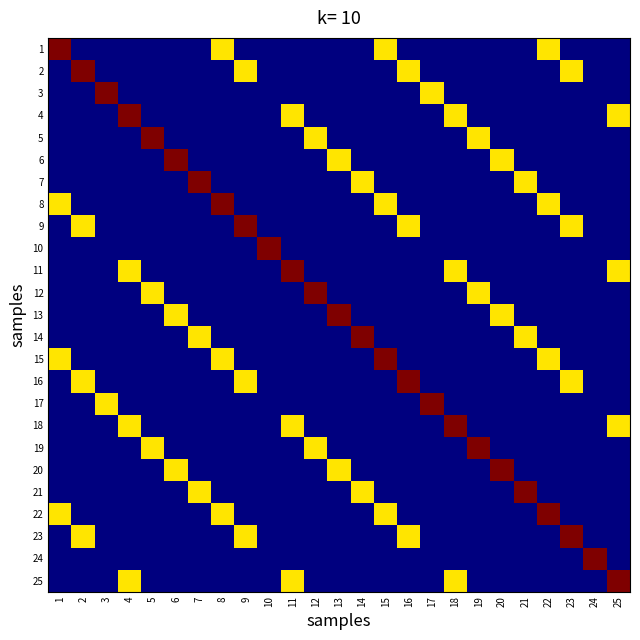

Reading right to left, list all the values displayed in this chart.

1: 25=0.0	24=0.0	23=0.0	22=0.7	21=0.0	20=0.0	19=0.0	18=0.0	17=0.0	16=0.0	15=0.7	14=0.0	13=0.0	12=0.0	11=0.0	10=0.0	9=0.0	8=0.7	7=0.0	6=0.0	5=0.0	4=0.0	3=0.0	2=0.0	1=1.0
2: 25=0.0	24=0.0	23=0.7	22=0.0	21=0.0	20=0.0	19=0.0	18=0.0	17=0.0	16=0.7	15=0.0	14=0.0	13=0.0	12=0.0	11=0.0	10=0.0	9=0.7	8=0.0	7=0.0	6=0.0	5=0.0	4=0.0	3=0.0	2=1.0	1=0.0
3: 25=0.0	24=0.0	23=0.0	22=0.0	21=0.0	20=0.0	19=0.0	18=0.0	17=0.7	16=0.0	15=0.0	14=0.0	13=0.0	12=0.0	11=0.0	10=0.0	9=0.0	8=0.0	7=0.0	6=0.0	5=0.0	4=0.0	3=1.0	2=0.0	1=0.0
4: 25=0.7	24=0.0	23=0.0	22=0.0	21=0.0	20=0.0	19=0.0	18=0.7	17=0.0	16=0.0	15=0.0	14=0.0	13=0.0	12=0.0	11=0.7	10=0.0	9=0.0	8=0.0	7=0.0	6=0.0	5=0.0	4=1.0	3=0.0	2=0.0	1=0.0
5: 25=0.0	24=0.0	23=0.0	22=0.0	21=0.0	20=0.0	19=0.7	18=0.0	17=0.0	16=0.0	15=0.0	14=0.0	13=0.0	12=0.7	11=0.0	10=0.0	9=0.0	8=0.0	7=0.0	6=0.0	5=1.0	4=0.0	3=0.0	2=0.0	1=0.0
6: 25=0.0	24=0.0	23=0.0	22=0.0	21=0.0	20=0.7	19=0.0	18=0.0	17=0.0	16=0.0	15=0.0	14=0.0	13=0.7	12=0.0	11=0.0	10=0.0	9=0.0	8=0.0	7=0.0	6=1.0	5=0.0	4=0.0	3=0.0	2=0.0	1=0.0
7: 25=0.0	24=0.0	23=0.0	22=0.0	21=0.7	20=0.0	19=0.0	18=0.0	17=0.0	16=0.0	15=0.0	14=0.7	13=0.0	12=0.0	11=0.0	10=0.0	9=0.0	8=0.0	7=1.0	6=0.0	5=0.0	4=0.0	3=0.0	2=0.0	1=0.0
8: 25=0.0	24=0.0	23=0.0	22=0.7	21=0.0	20=0.0	19=0.0	18=0.0	17=0.0	16=0.0	15=0.7	14=0.0	13=0.0	12=0.0	11=0.0	10=0.0	9=0.0	8=1.0	7=0.0	6=0.0	5=0.0	4=0.0	3=0.0	2=0.0	1=0.7
9: 25=0.0	24=0.0	23=0.7	22=0.0	21=0.0	20=0.0	19=0.0	18=0.0	17=0.0	16=0.7	15=0.0	14=0.0	13=0.0	12=0.0	11=0.0	10=0.0	9=1.0	8=0.0	7=0.0	6=0.0	5=0.0	4=0.0	3=0.0	2=0.7	1=0.0
10: 25=0.0	24=0.0	23=0.0	22=0.0	21=0.0	20=0.0	19=0.0	18=0.0	17=0.0	16=0.0	15=0.0	14=0.0	13=0.0	12=0.0	11=0.0	10=1.0	9=0.0	8=0.0	7=0.0	6=0.0	5=0.0	4=0.0	3=0.0	2=0.0	1=0.0
11: 25=0.7	24=0.0	23=0.0	22=0.0	21=0.0	20=0.0	19=0.0	18=0.7	17=0.0	16=0.0	15=0.0	14=0.0	13=0.0	12=0.0	11=1.0	10=0.0	9=0.0	8=0.0	7=0.0	6=0.0	5=0.0	4=0.7	3=0.0	2=0.0	1=0.0
12: 25=0.0	24=0.0	23=0.0	22=0.0	21=0.0	20=0.0	19=0.7	18=0.0	17=0.0	16=0.0	15=0.0	14=0.0	13=0.0	12=1.0	11=0.0	10=0.0	9=0.0	8=0.0	7=0.0	6=0.0	5=0.7	4=0.0	3=0.0	2=0.0	1=0.0
13: 25=0.0	24=0.0	23=0.0	22=0.0	21=0.0	20=0.7	19=0.0	18=0.0	17=0.0	16=0.0	15=0.0	14=0.0	13=1.0	12=0.0	11=0.0	10=0.0	9=0.0	8=0.0	7=0.0	6=0.7	5=0.0	4=0.0	3=0.0	2=0.0	1=0.0
14: 25=0.0	24=0.0	23=0.0	22=0.0	21=0.7	20=0.0	19=0.0	18=0.0	17=0.0	16=0.0	15=0.0	14=1.0	13=0.0	12=0.0	11=0.0	10=0.0	9=0.0	8=0.0	7=0.7	6=0.0	5=0.0	4=0.0	3=0.0	2=0.0	1=0.0
15: 25=0.0	24=0.0	23=0.0	22=0.7	21=0.0	20=0.0	19=0.0	18=0.0	17=0.0	16=0.0	15=1.0	14=0.0	13=0.0	12=0.0	11=0.0	10=0.0	9=0.0	8=0.7	7=0.0	6=0.0	5=0.0	4=0.0	3=0.0	2=0.0	1=0.7
16: 25=0.0	24=0.0	23=0.7	22=0.0	21=0.0	20=0.0	19=0.0	18=0.0	17=0.0	16=1.0	15=0.0	14=0.0	13=0.0	12=0.0	11=0.0	10=0.0	9=0.7	8=0.0	7=0.0	6=0.0	5=0.0	4=0.0	3=0.0	2=0.7	1=0.0
17: 25=0.0	24=0.0	23=0.0	22=0.0	21=0.0	20=0.0	19=0.0	18=0.0	17=1.0	16=0.0	15=0.0	14=0.0	13=0.0	12=0.0	11=0.0	10=0.0	9=0.0	8=0.0	7=0.0	6=0.0	5=0.0	4=0.0	3=0.7	2=0.0	1=0.0
18: 25=0.7	24=0.0	23=0.0	22=0.0	21=0.0	20=0.0	19=0.0	18=1.0	17=0.0	16=0.0	15=0.0	14=0.0	13=0.0	12=0.0	11=0.7	10=0.0	9=0.0	8=0.0	7=0.0	6=0.0	5=0.0	4=0.7	3=0.0	2=0.0	1=0.0
19: 25=0.0	24=0.0	23=0.0	22=0.0	21=0.0	20=0.0	19=1.0	18=0.0	17=0.0	16=0.0	15=0.0	14=0.0	13=0.0	12=0.7	11=0.0	10=0.0	9=0.0	8=0.0	7=0.0	6=0.0	5=0.7	4=0.0	3=0.0	2=0.0	1=0.0
20: 25=0.0	24=0.0	23=0.0	22=0.0	21=0.0	20=1.0	19=0.0	18=0.0	17=0.0	16=0.0	15=0.0	14=0.0	13=0.7	12=0.0	11=0.0	10=0.0	9=0.0	8=0.0	7=0.0	6=0.7	5=0.0	4=0.0	3=0.0	2=0.0	1=0.0
21: 25=0.0	24=0.0	23=0.0	22=0.0	21=1.0	20=0.0	19=0.0	18=0.0	17=0.0	16=0.0	15=0.0	14=0.7	13=0.0	12=0.0	11=0.0	10=0.0	9=0.0	8=0.0	7=0.7	6=0.0	5=0.0	4=0.0	3=0.0	2=0.0	1=0.0
22: 25=0.0	24=0.0	23=0.0	22=1.0	21=0.0	20=0.0	19=0.0	18=0.0	17=0.0	16=0.0	15=0.7	14=0.0	13=0.0	12=0.0	11=0.0	10=0.0	9=0.0	8=0.7	7=0.0	6=0.0	5=0.0	4=0.0	3=0.0	2=0.0	1=0.7
23: 25=0.0	24=0.0	23=1.0	22=0.0	21=0.0	20=0.0	19=0.0	18=0.0	17=0.0	16=0.7	15=0.0	14=0.0	13=0.0	12=0.0	11=0.0	10=0.0	9=0.7	8=0.0	7=0.0	6=0.0	5=0.0	4=0.0	3=0.0	2=0.7	1=0.0
24: 25=0.0	24=1.0	23=0.0	22=0.0	21=0.0	20=0.0	19=0.0	18=0.0	17=0.0	16=0.0	15=0.0	14=0.0	13=0.0	12=0.0	11=0.0	10=0.0	9=0.0	8=0.0	7=0.0	6=0.0	5=0.0	4=0.0	3=0.0	2=0.0	1=0.0
25: 25=1.0	24=0.0	23=0.0	22=0.0	21=0.0	20=0.0	19=0.0	18=0.7	17=0.0	16=0.0	15=0.0	14=0.0	13=0.0	12=0.0	11=0.7	10=0.0	9=0.0	8=0.0	7=0.0	6=0.0	5=0.0	4=0.7	3=0.0	2=0.0	1=0.0